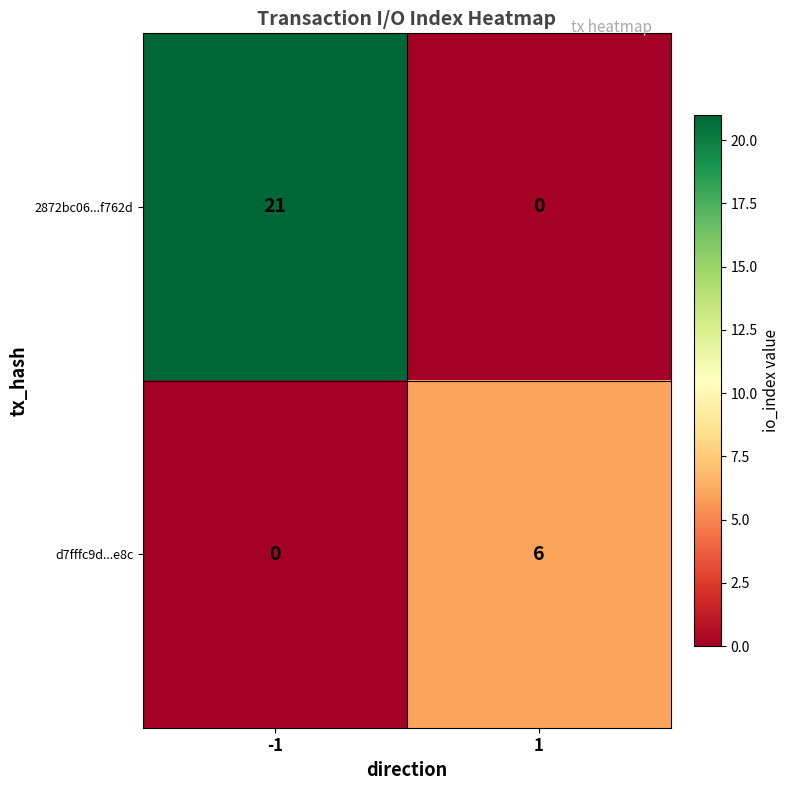

Which series has the widest spread of values?

2872bc06...f762d